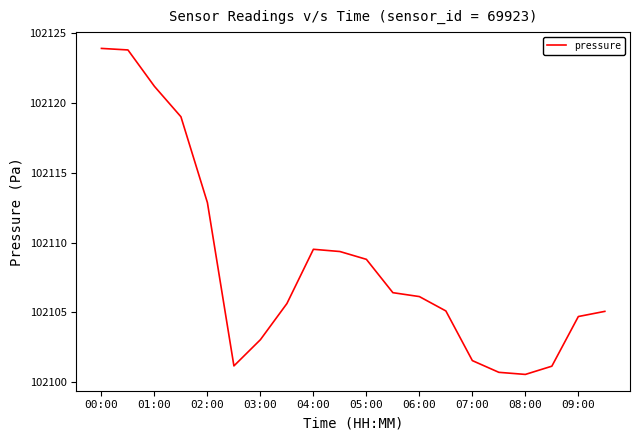

What is the smallest value displayed?

102100.6